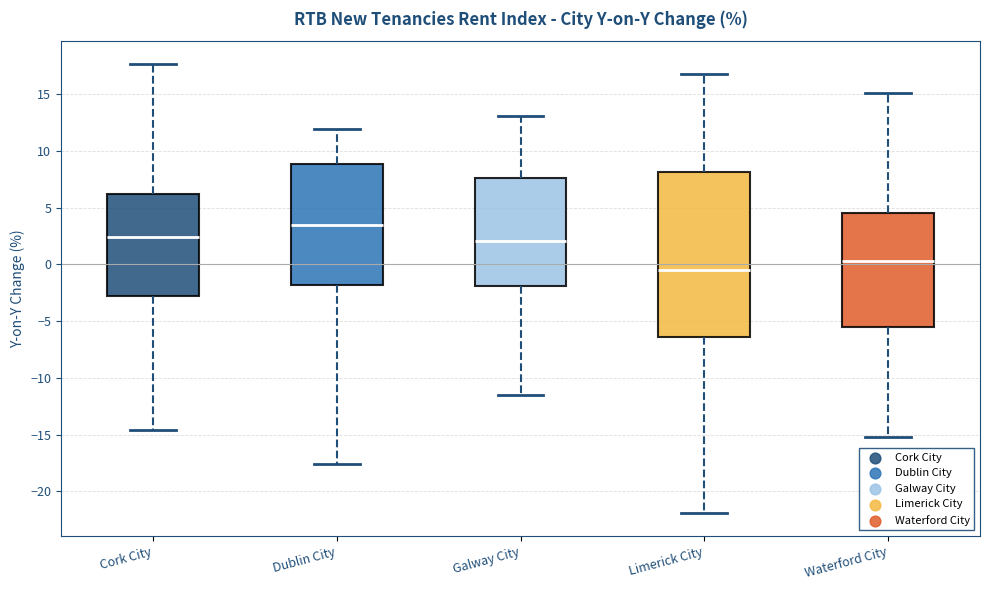

Reading left to right, transcribe this box plot: for each box, give where its median line is, the range the box spans, and where its two whiskers end, as read against the y-axis. The values are not printed on the chart, so give them approximately, as read against the axis.

Cork City: median 2.5, box -3.0 to 6.0, whiskers -14.5 to 17.5
Dublin City: median 3.5, box -2.0 to 9.0, whiskers -17.5 to 12.0
Galway City: median 2.0, box -2.0 to 7.5, whiskers -11.5 to 13.0
Limerick City: median -0.5, box -6.5 to 8.0, whiskers -22.0 to 17.0
Waterford City: median 0.5, box -5.5 to 4.5, whiskers -15.0 to 15.0